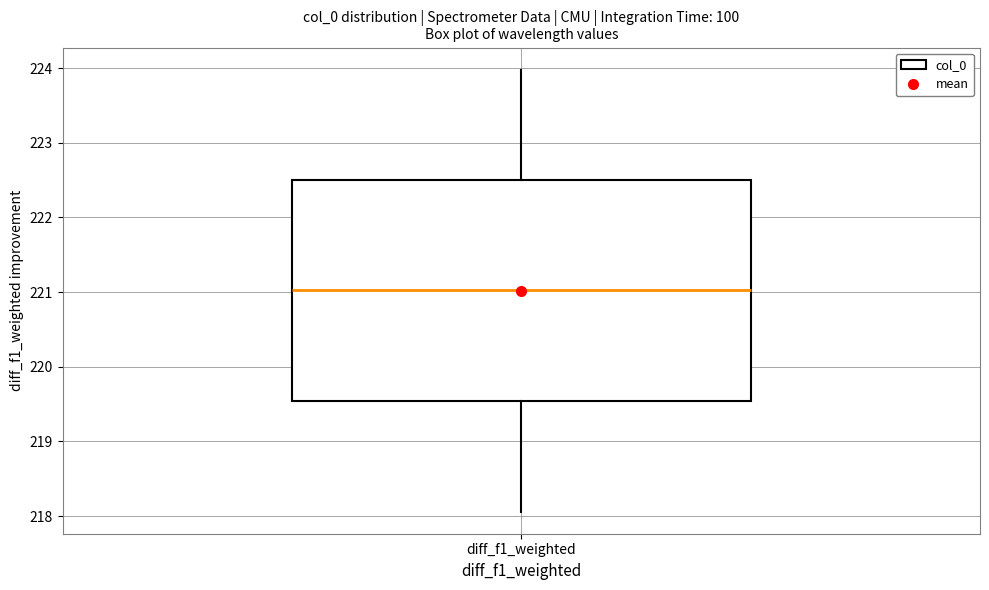

Transcribe this box plot: give where the median line is, the range the box spans, and where the two whiskers end, as read against the y-axis. The values are not printed on the chart, so give them approximately, as read against the axis.

median 221.0, box 219.5 to 222.5, whiskers 218.1 to 224.0